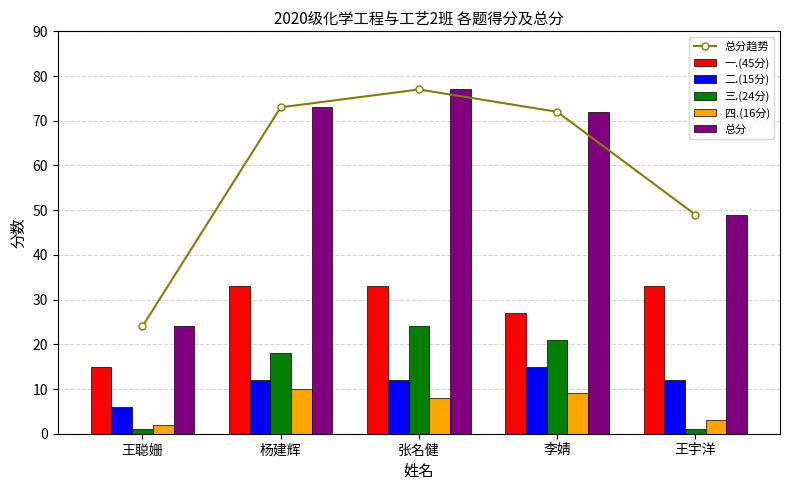

The 总分趋势 series shows 73 at 杨建辉. True or false?

True